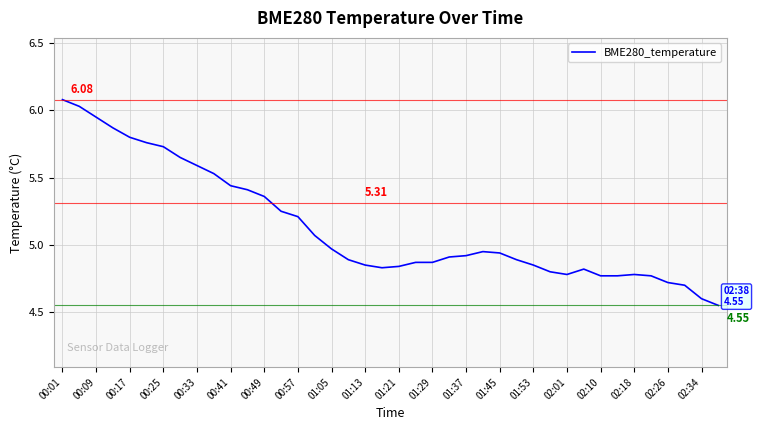

What is the difference between the maximum and minimum values?

1.5